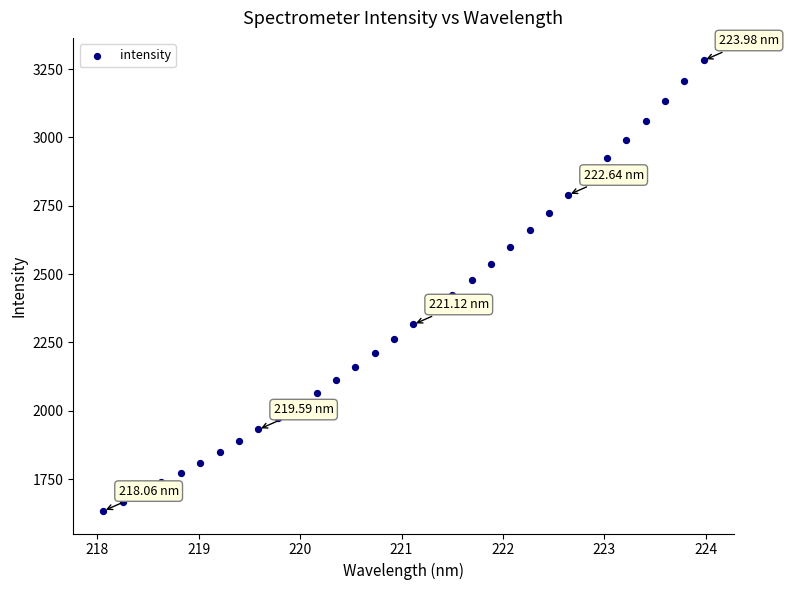

What is the range of Y values (max minus min)?

1648.2